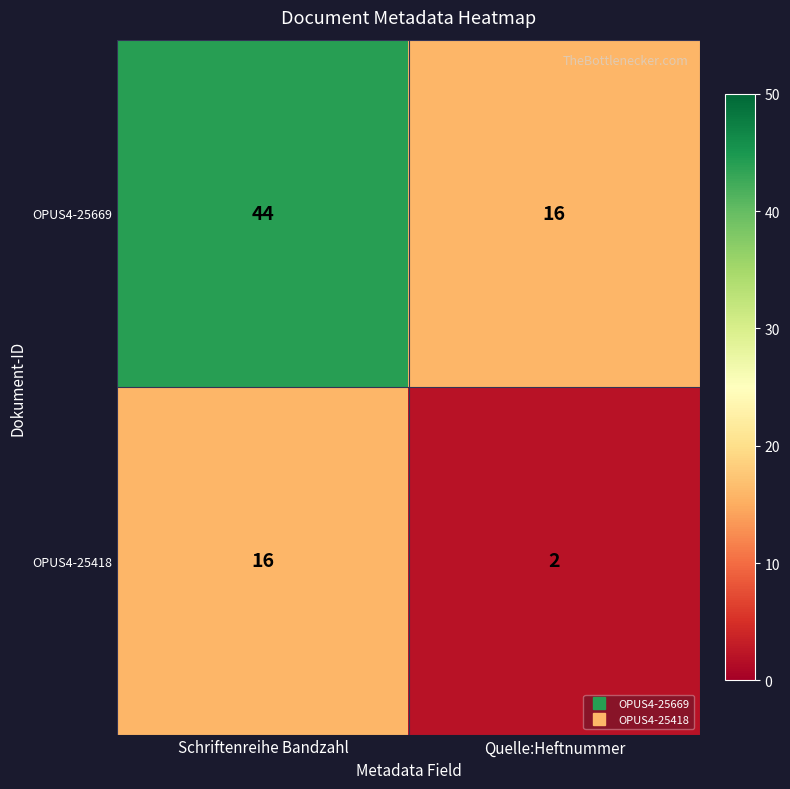

What is the approximate value of OPUS4-25669 at Quelle:Heftnummer, to the nearest 5?

15